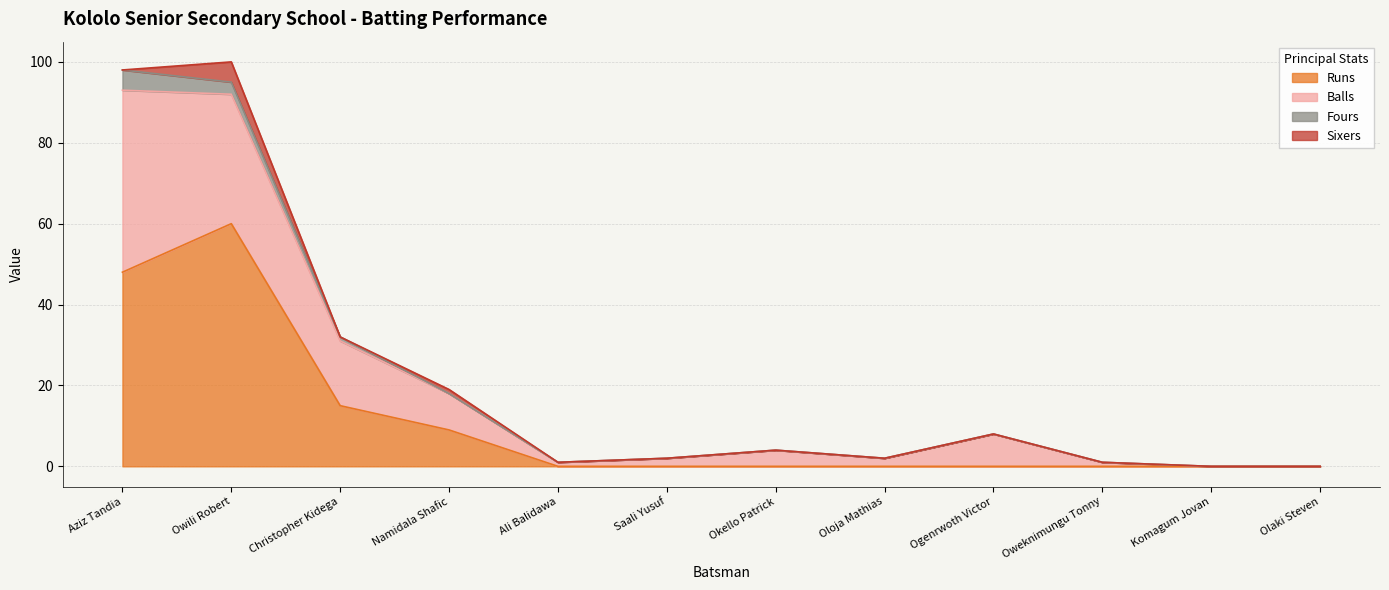

Reading left to right, transcribe all the data shown in this chart.

Runs: 48	60	15	9	0	0	0	0	0	0	0	0
Balls: 45	32	16	9	1	2	4	2	8	1	0	0
Fours: 5	3	1	0	0	0	0	0	0	0	0	0
Sixers: 0	5	0	1	0	0	0	0	0	0	0	0